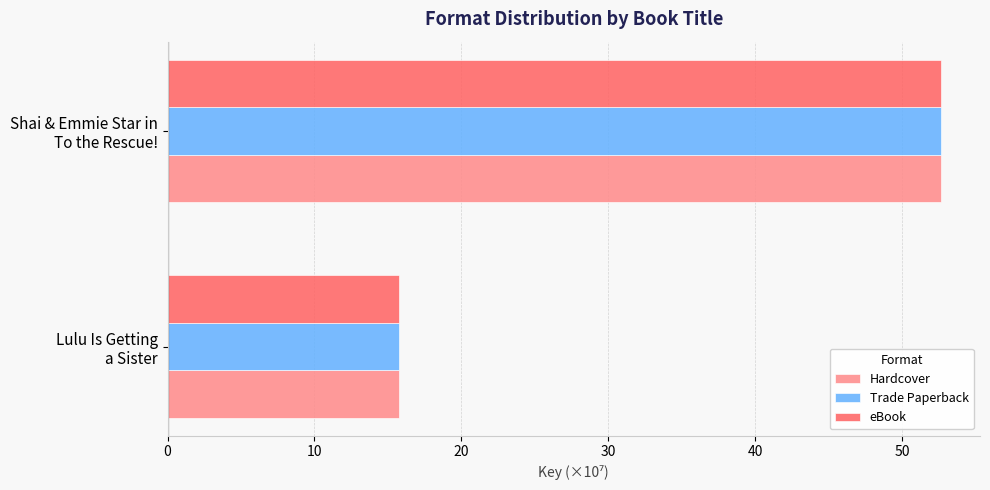

What is the difference between the maximum and minimum values in the Hardcover series?

36.9